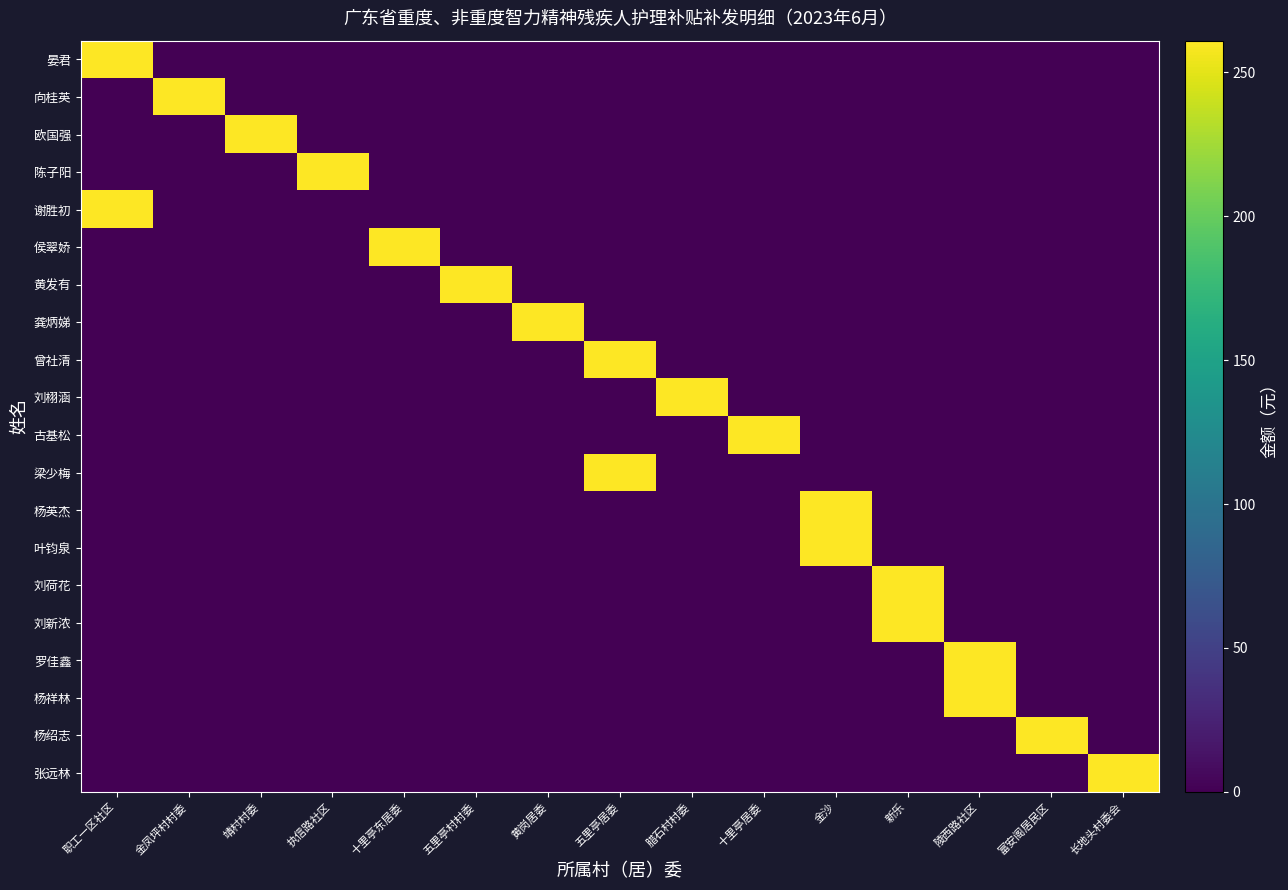

What is the spread (max minus min) of values at 执信路社区?

261